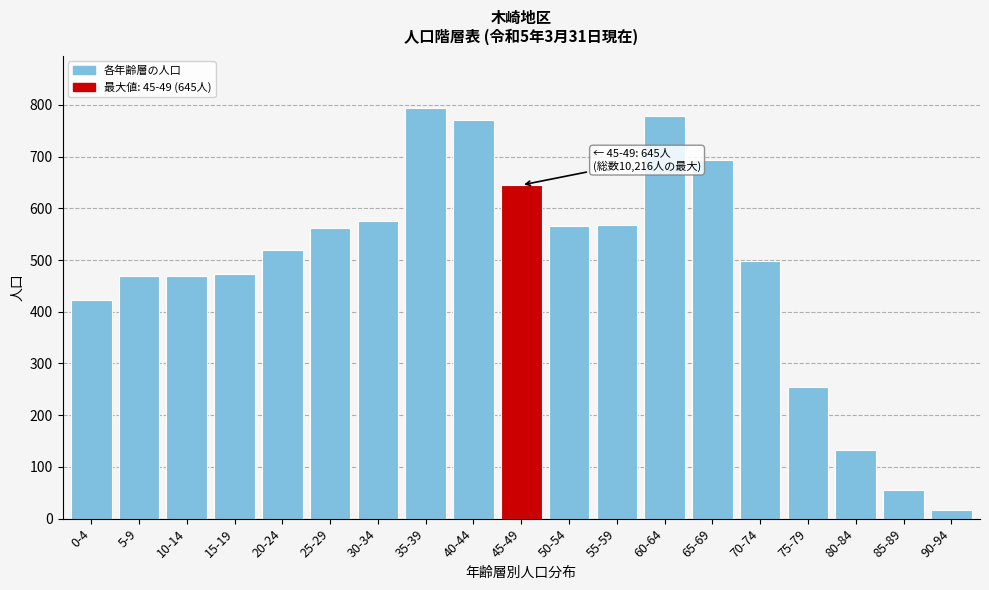

At which label is the value closest to 406?

0-4